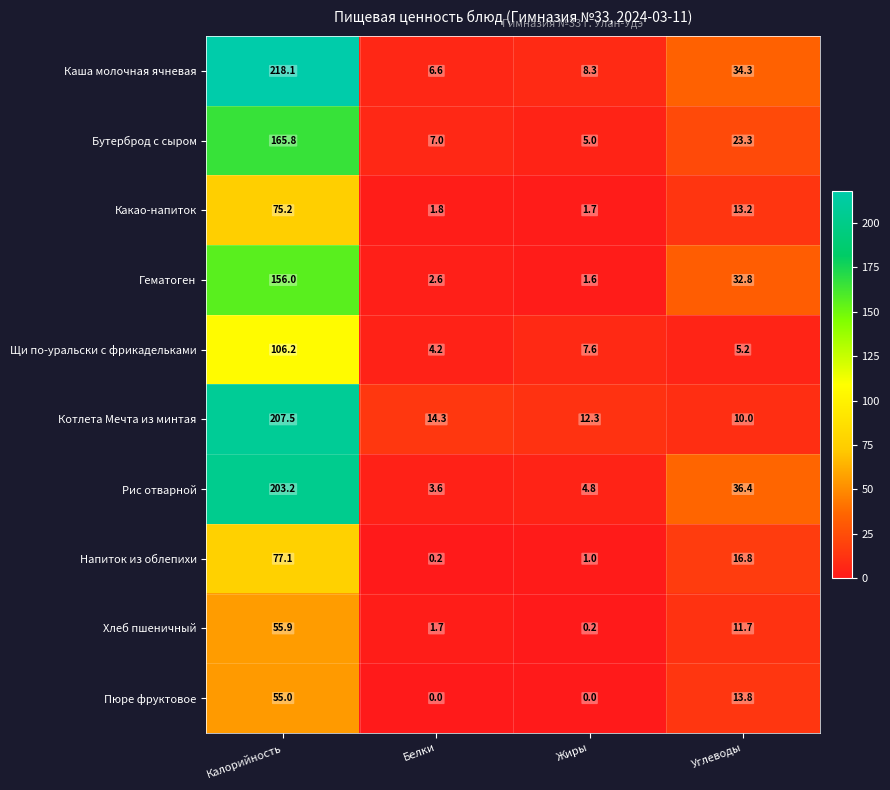

What is the spread (max minus min) of values at Калорийность?

163.1